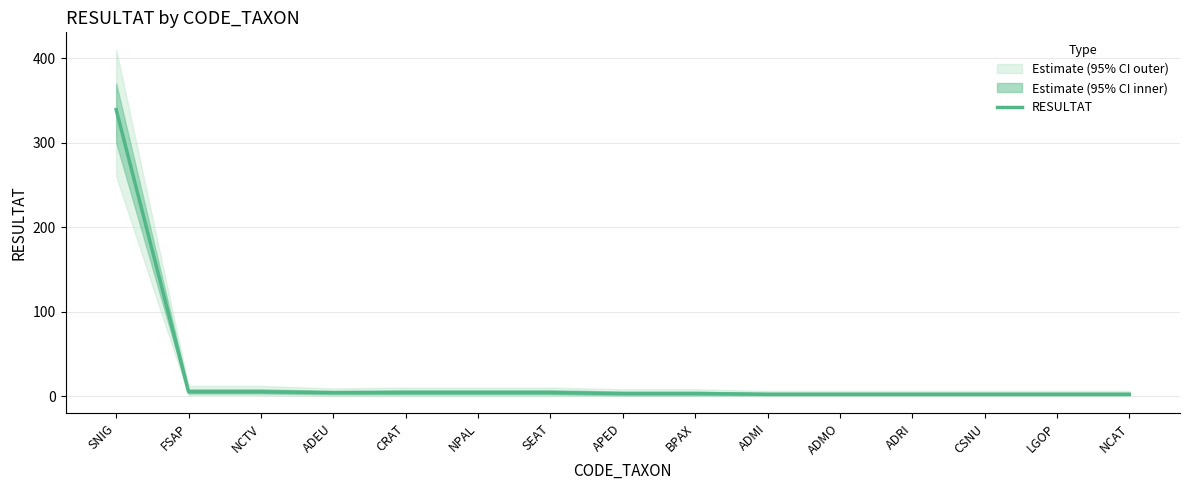

List the labels in order of value, smallest first.

ADMI, ADMO, ADRI, CSNU, LGOP, NCAT, APED, BPAX, ADEU, CRAT, NPAL, SEAT, FSAP, NCTV, SNIG